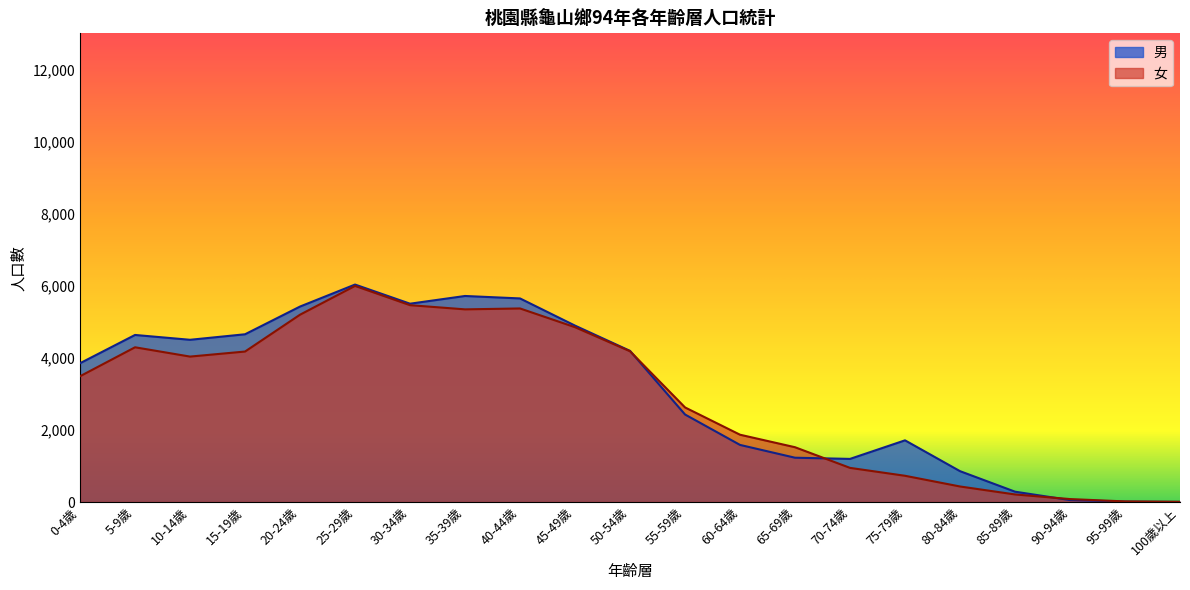

Where is 女 nearest to the value 2999?

55-59歲